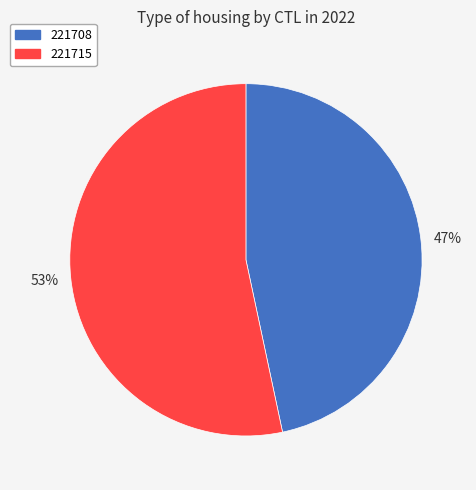

What is the ratio of the value at 221715 to the value at 221708?

1.1